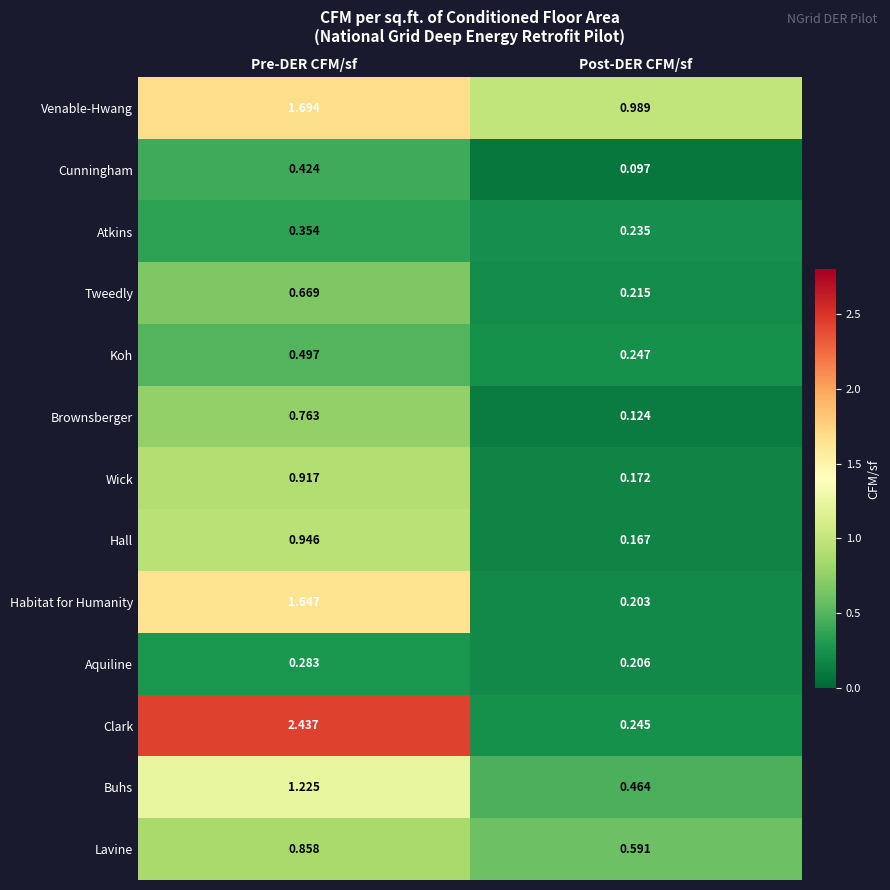

What is the total value across all series at Post-DER CFM/sf?

4.0